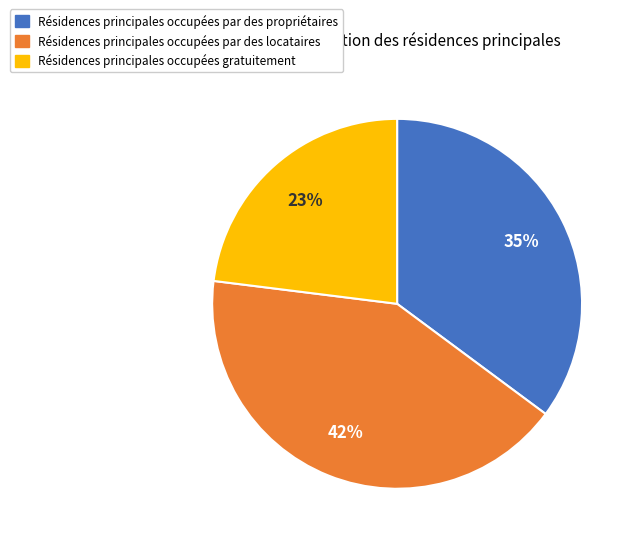

Does any single category account for the majority?

No